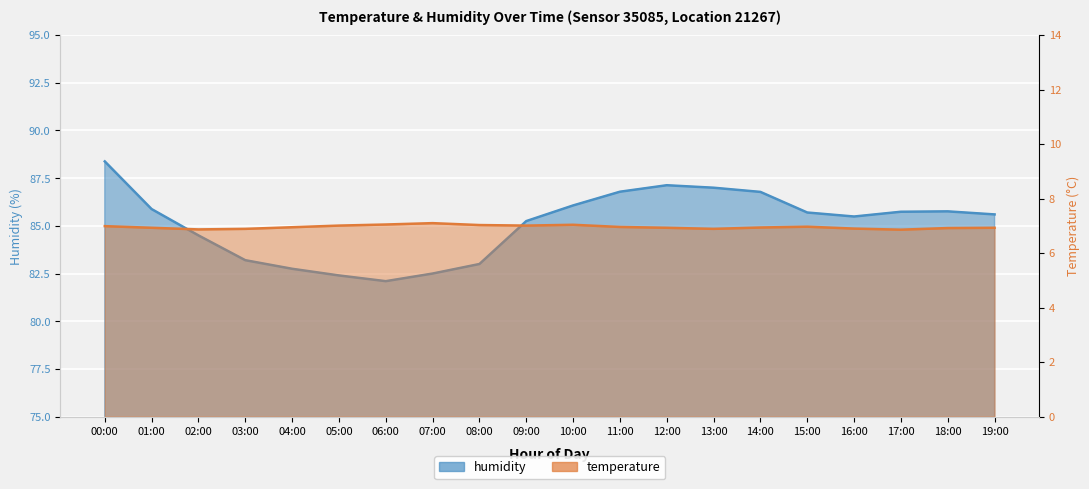

Where is the first local minimum for humidity?

06:00